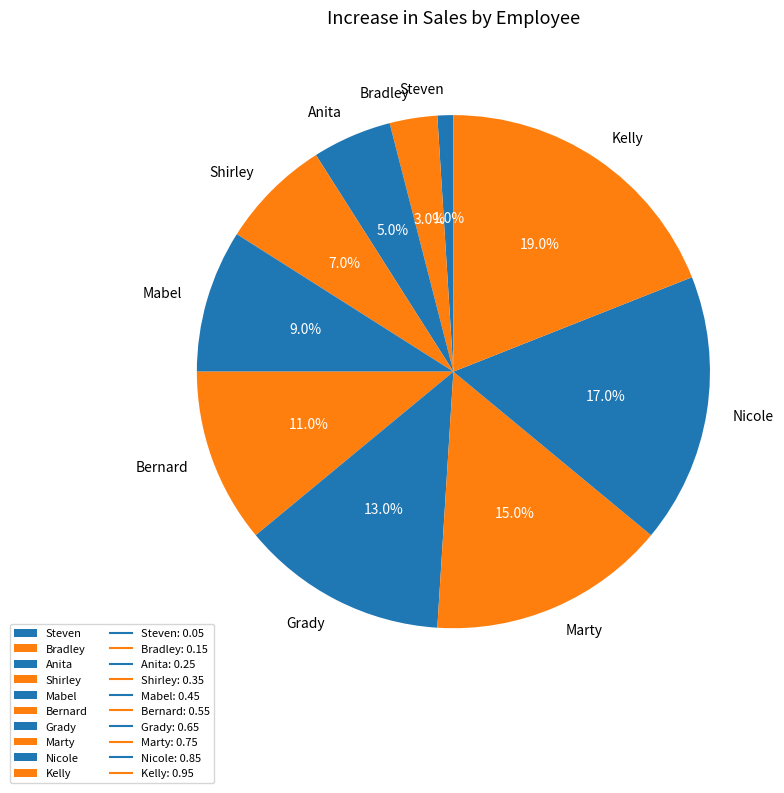

How much of the chart is everything except Mabel?

91.0%